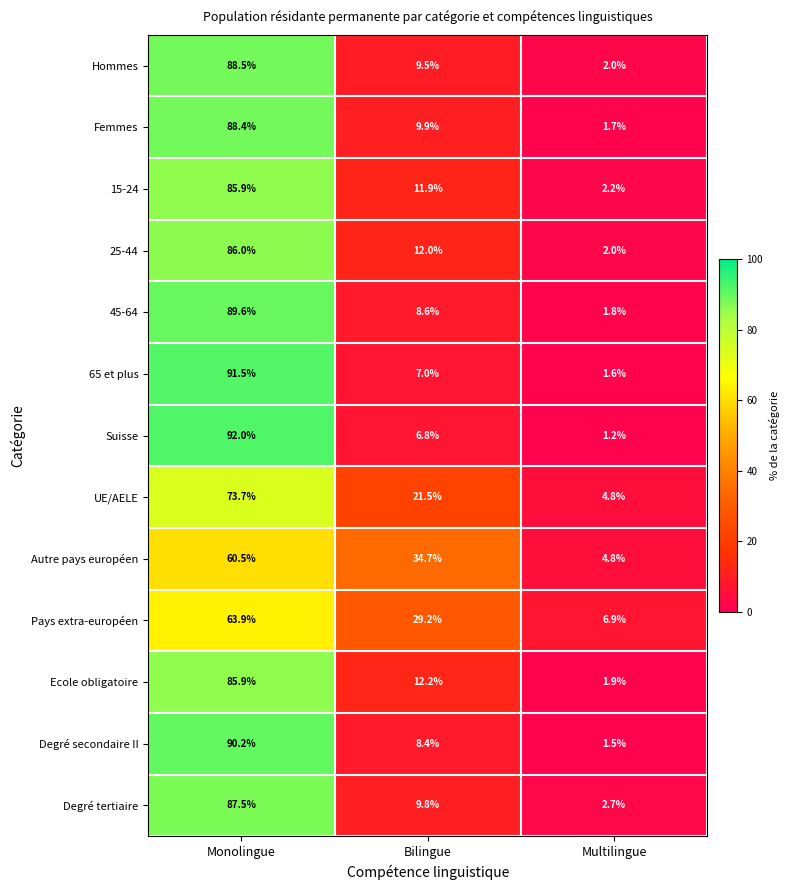

What is the greatest value displayed?

92.0